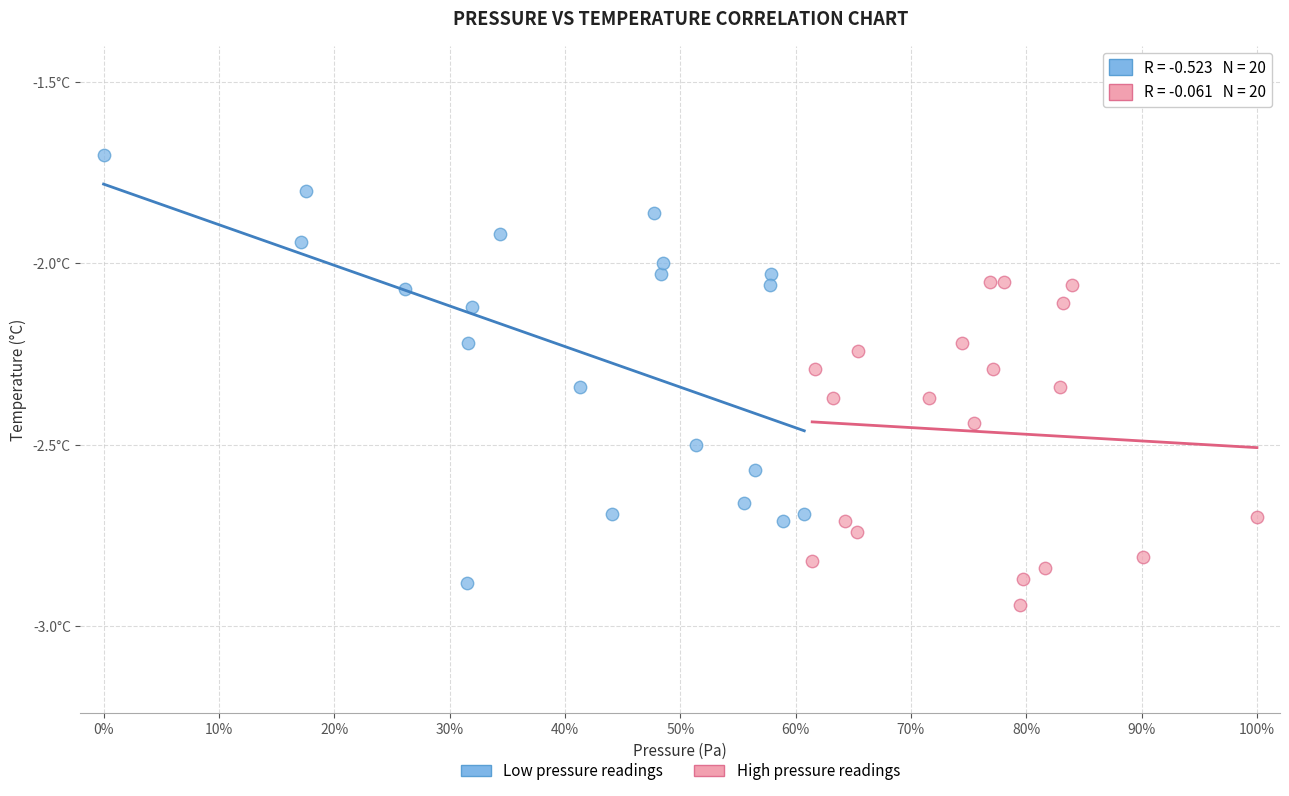

What are all the series names shown in the legend?

Low pressure readings, High pressure readings